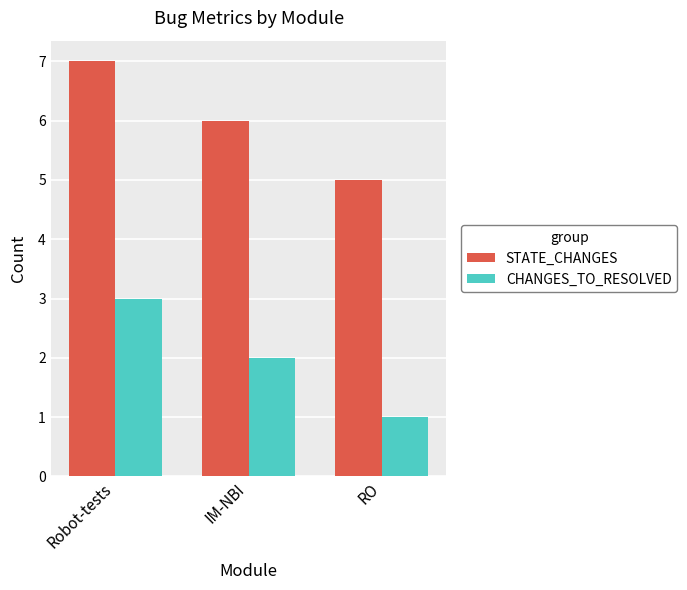

Which category has the highest value across all series?

Robot-tests